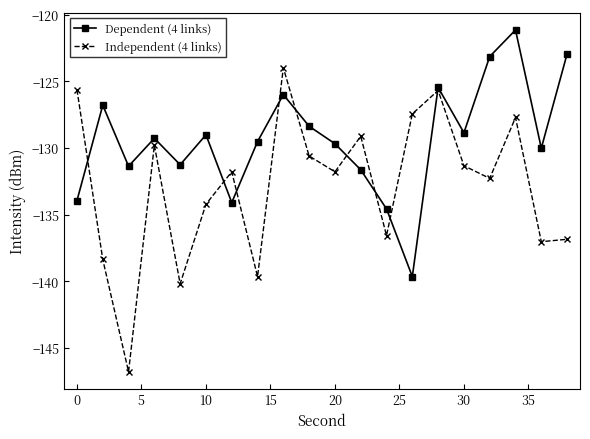

Which series has the widest spread of values?

Independent (4 links)